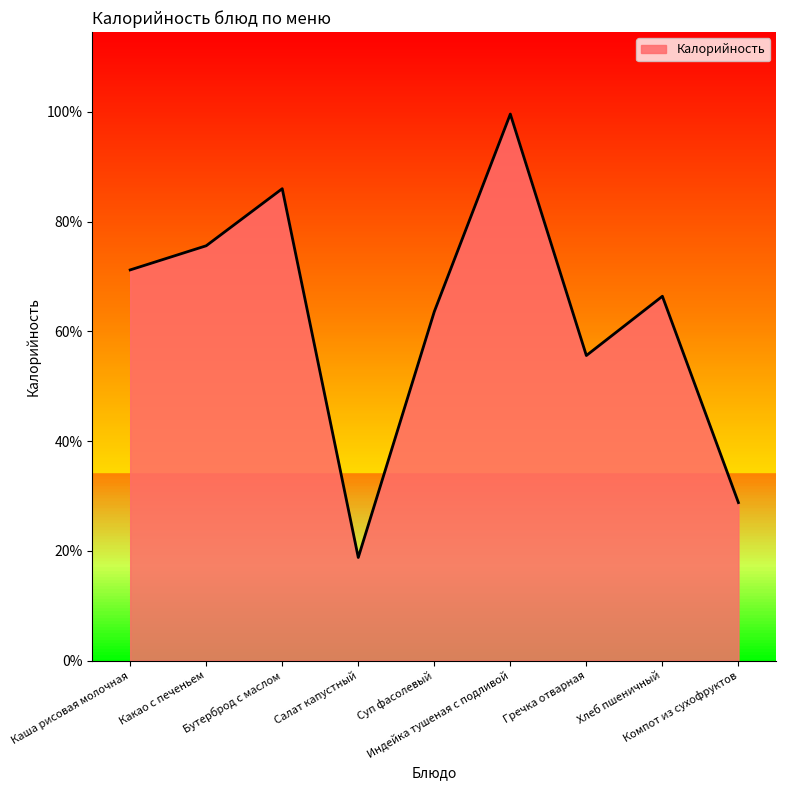

Count the number of data series in this chart.

1